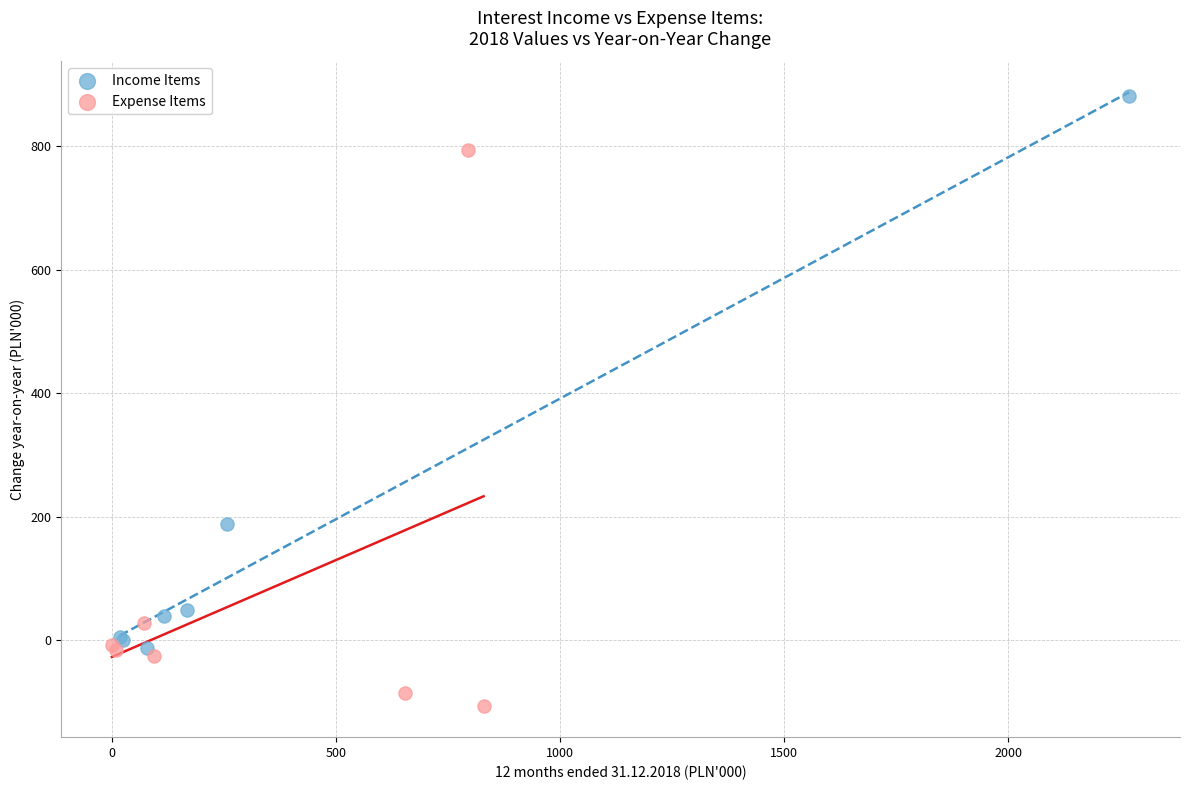

Which series reaches the minimum Y coordinate?

Expense Items